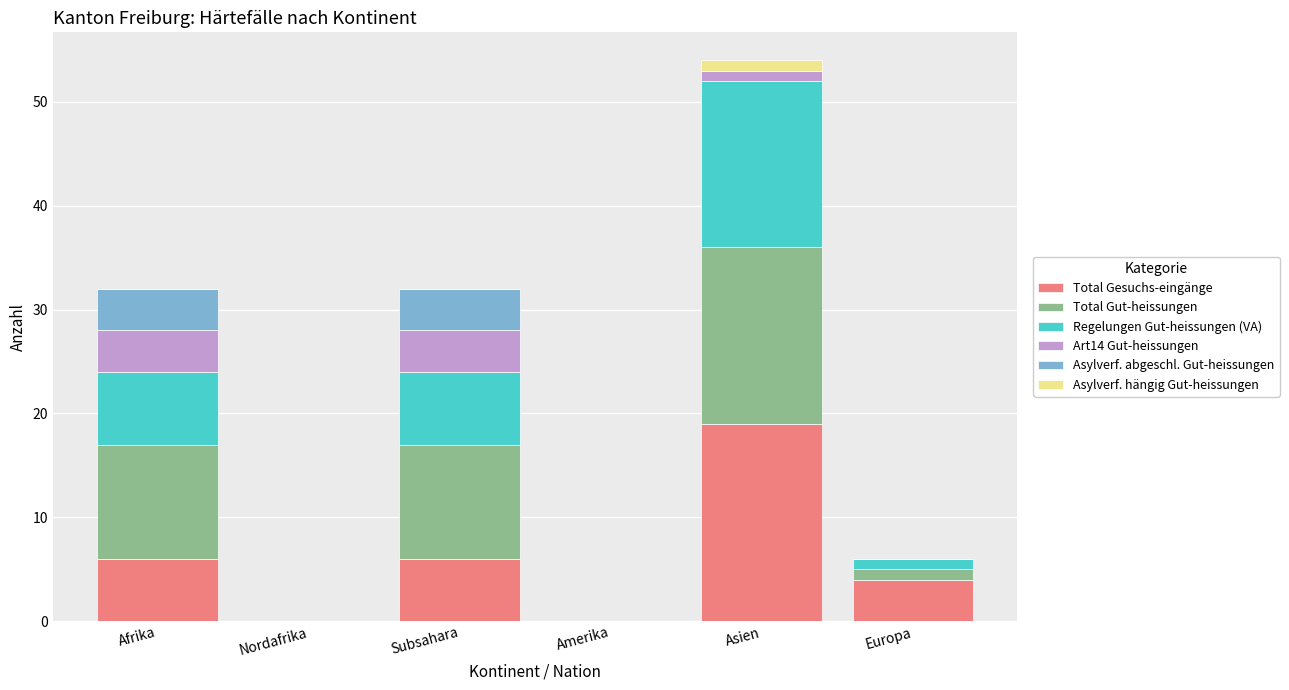

At which category is the sum across all series the highest?

Asien